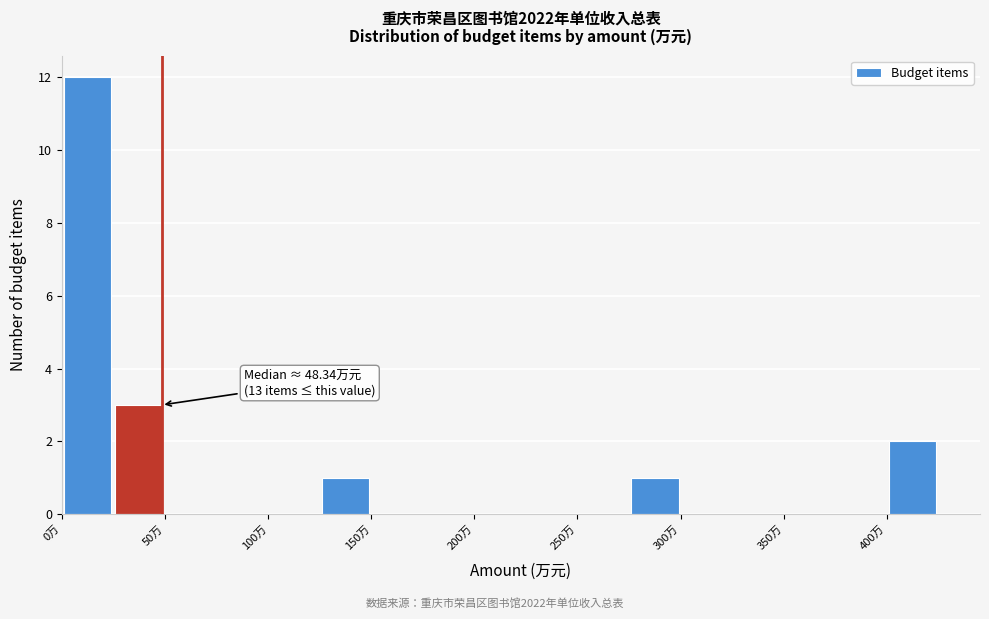

Over which range of the x-axis is the bar tallest?

0 to 25